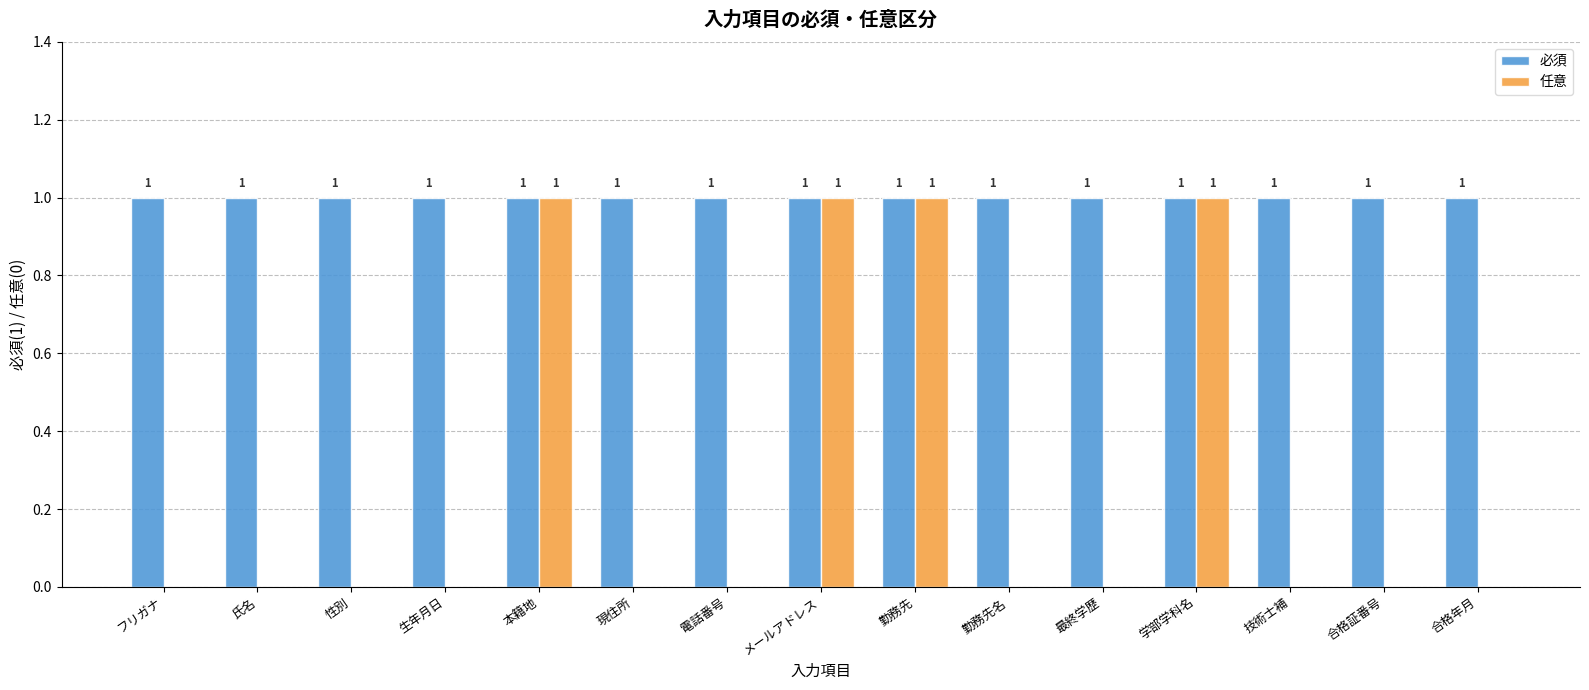

What is the sum of all 任意 values?

4